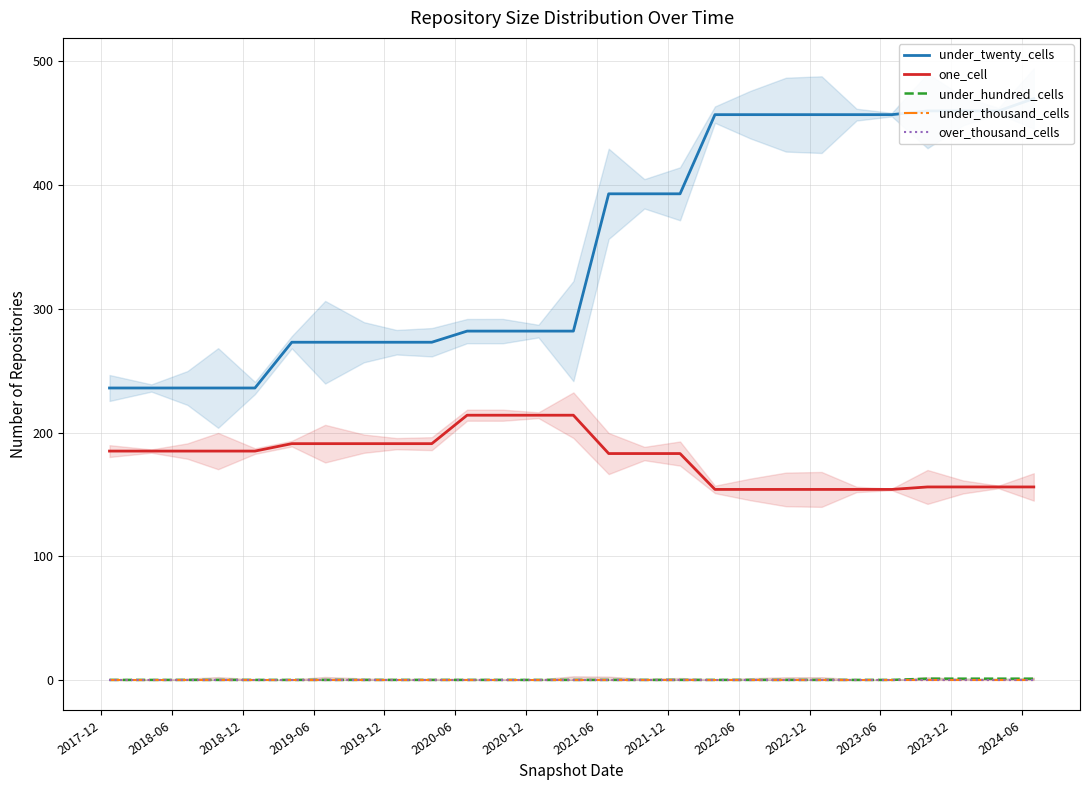

Count the number of data series in this chart.

5